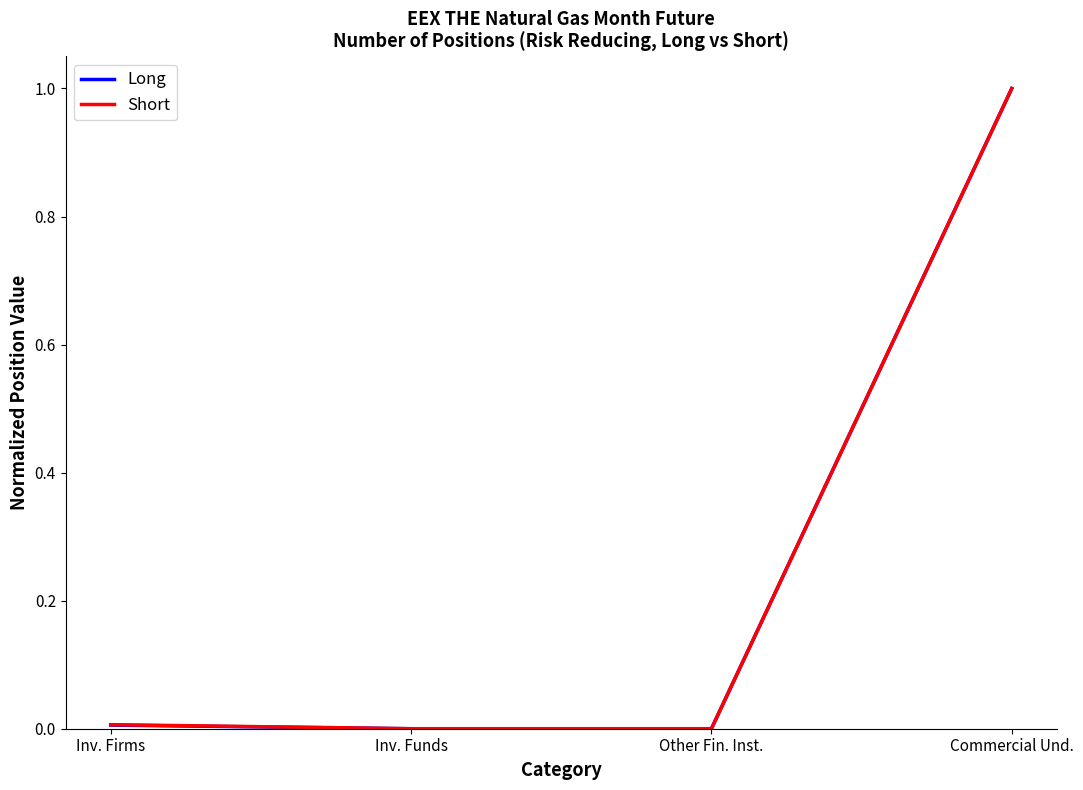

What position from the left is Inv. Funds?

2